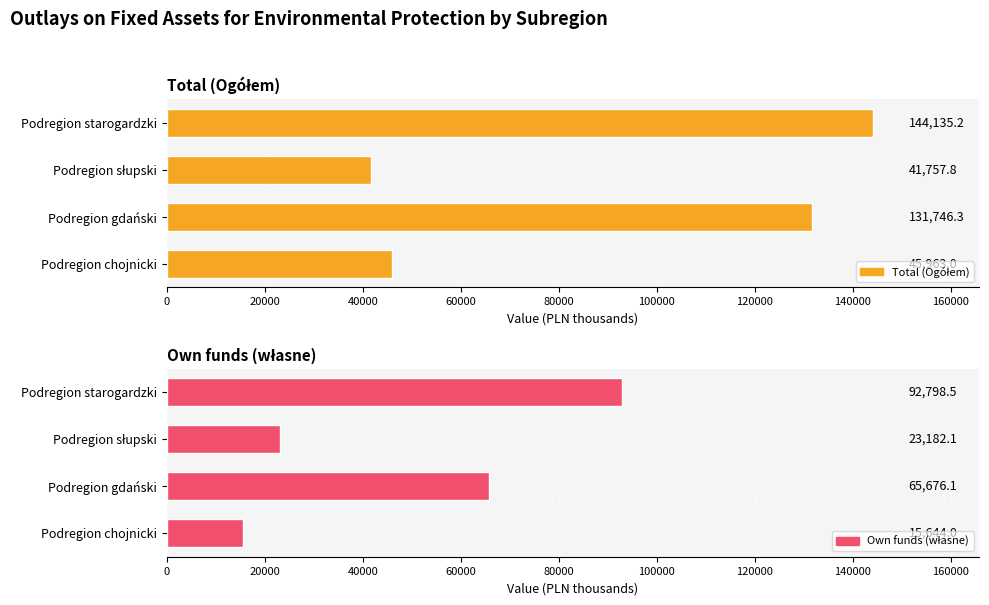

Which series has the largest total across all categories?

Total (Ogółem)